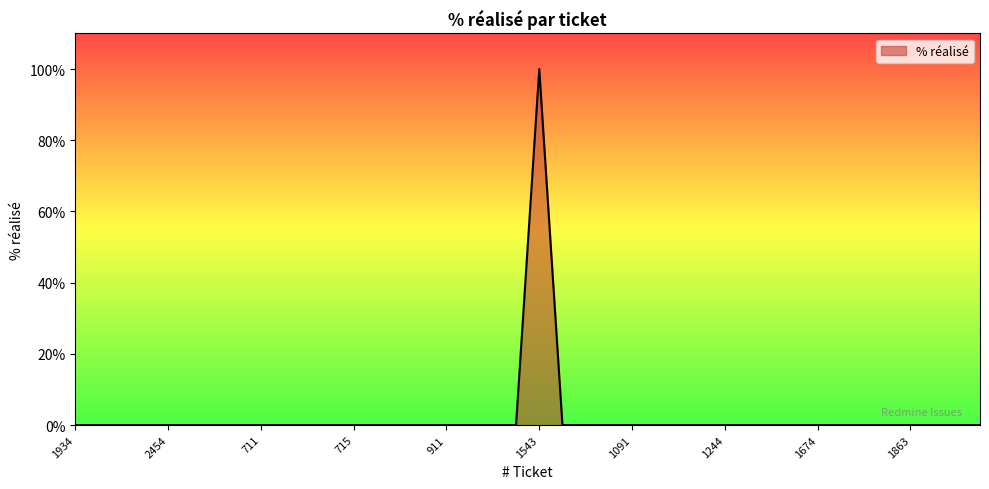

What is the maximum value shown in the chart?

100